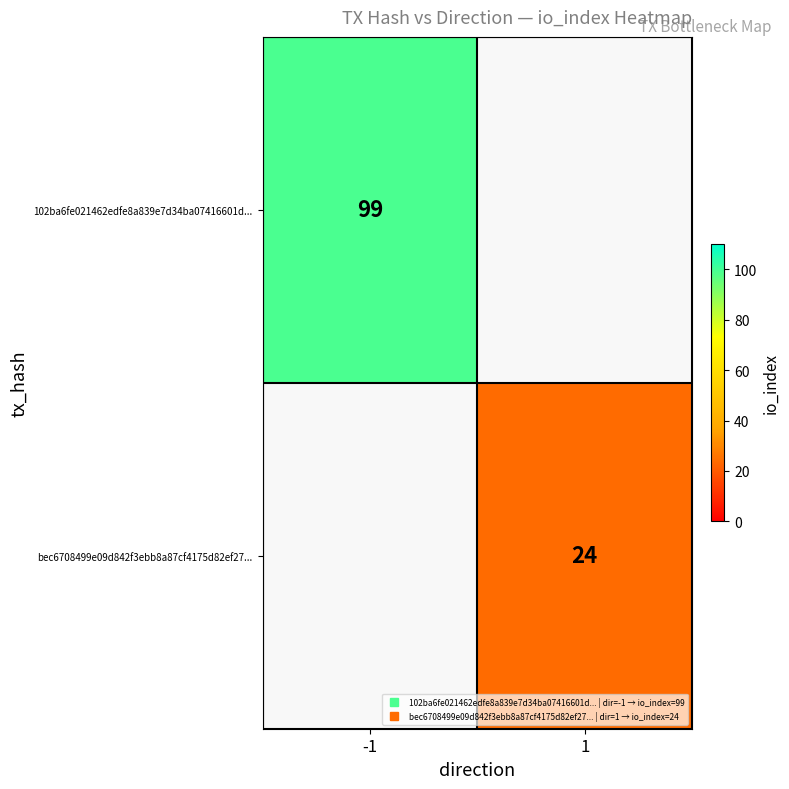

The value of bec6708499e09d842f3ebb8a87cf4175d82ef27... at 1 is 41.4. True or false?

False